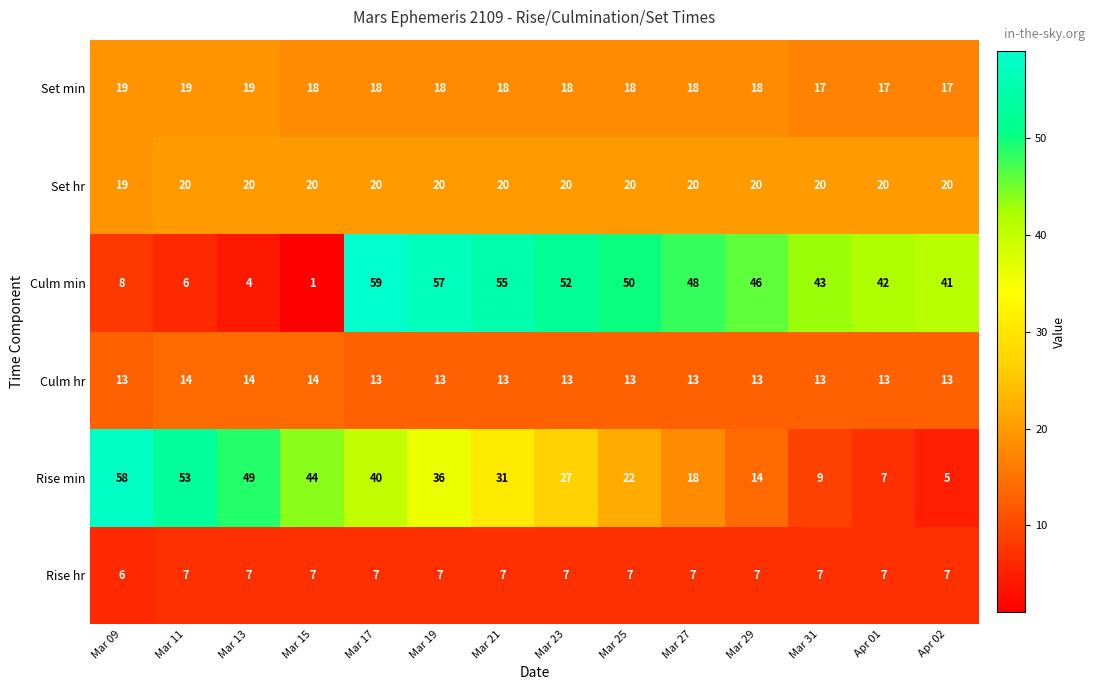

Is the value of Set min at Apr 01 greater than the value of Culm min at Mar 21?

No